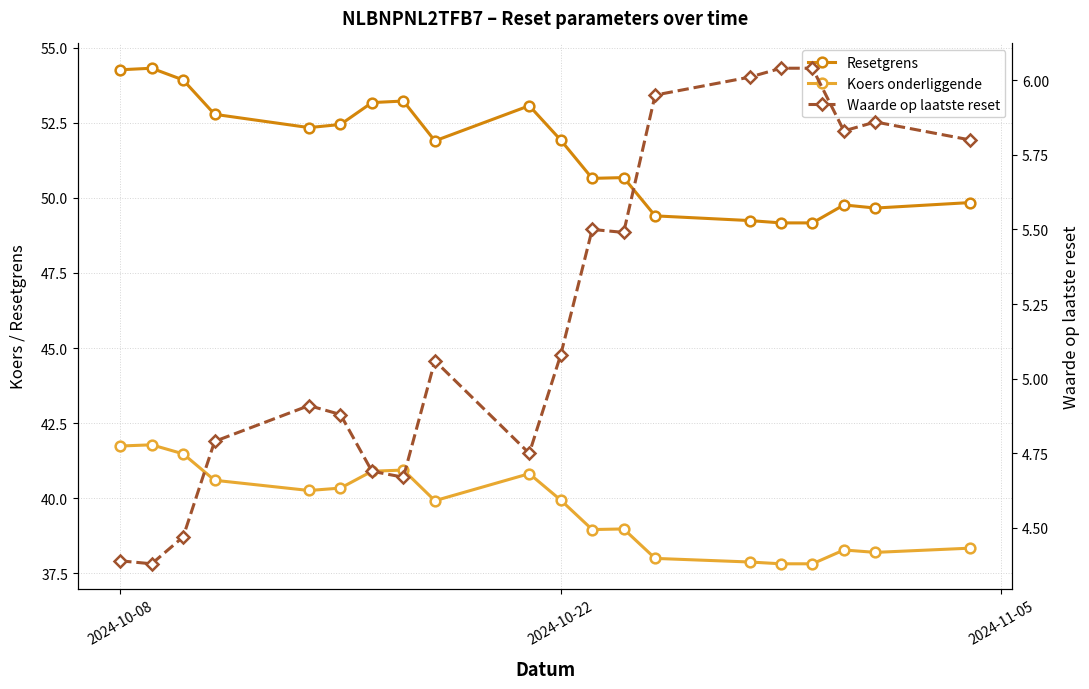

What is the smallest value displayed?

4.4